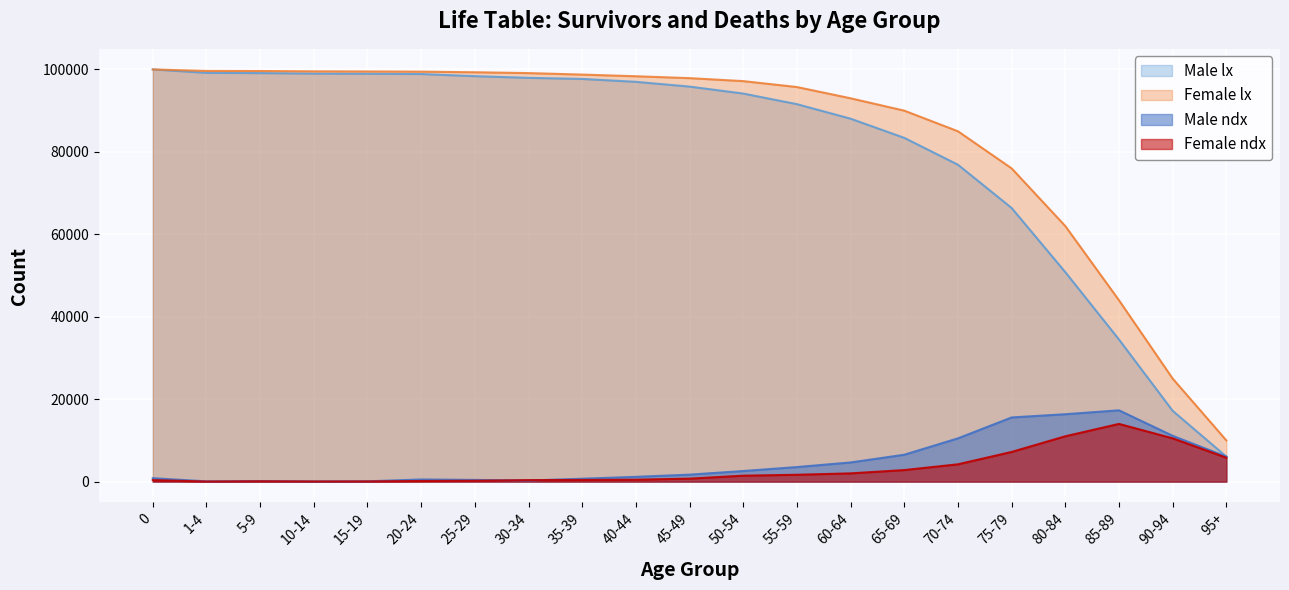

Read the Female ndx value at 85-89.

14000